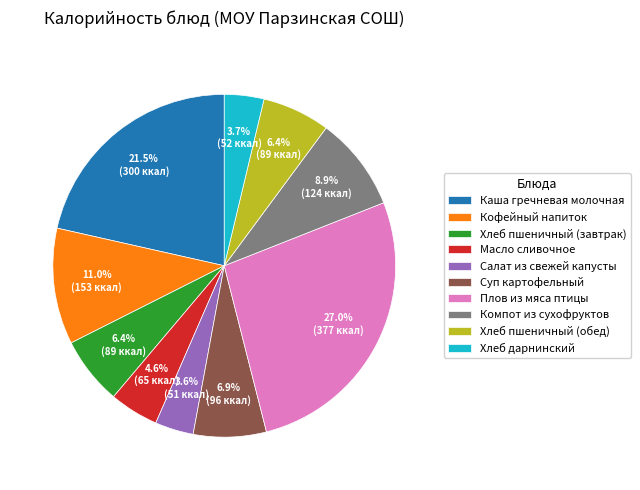

Which category has the biggest portion of the pie?

Плов из мяса птицы